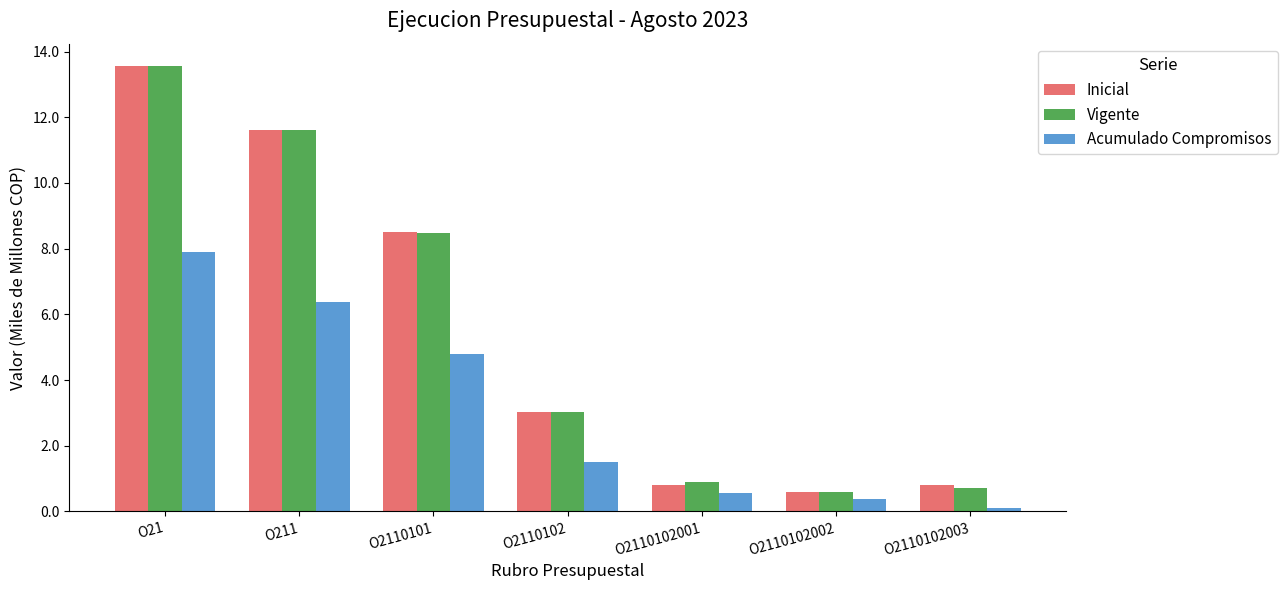

At which label is Vigente closest to 7?

O2110101